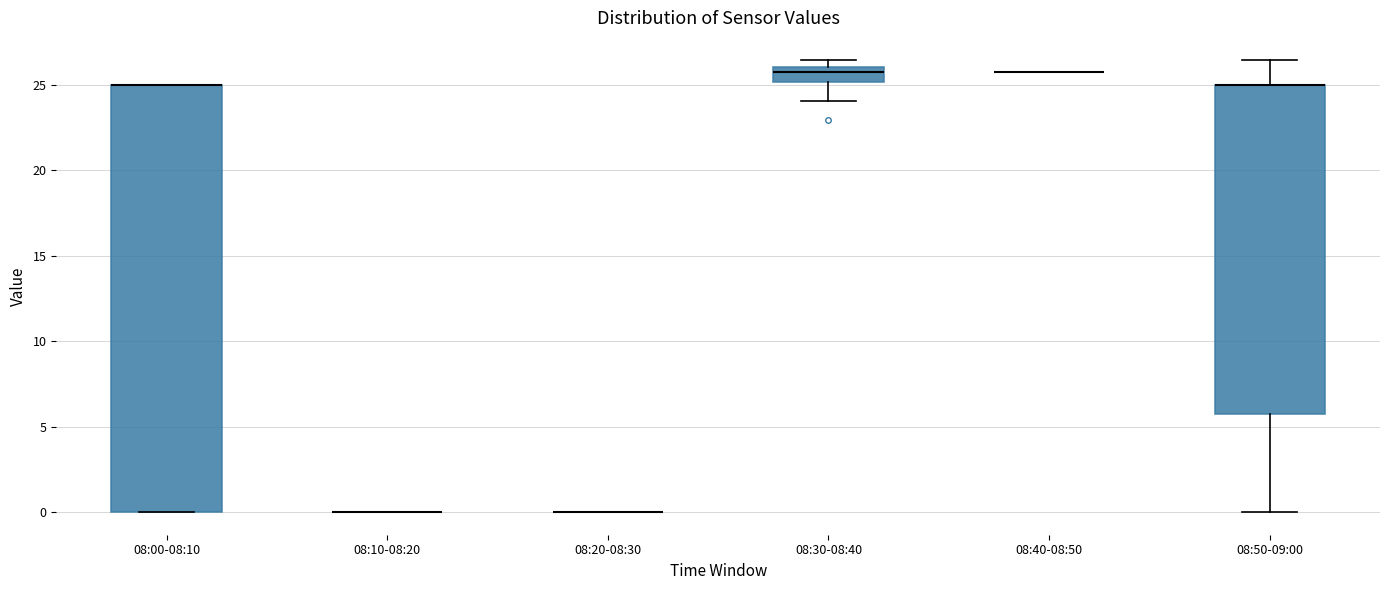

Reading left to right, read every box against the y-axis: the position of its median line, the range the box covers, and the ends of its whiskers. The values are not printed on the chart, so give them approximately, as read against the axis.

08:00-08:10: median 25.0 (drawn on the box's upper edge), box 0.0 to 25.0, whiskers 0.0 to 25.0
08:10-08:20: box collapsed to a line at 0.0, whiskers 0.0 to 0.0
08:20-08:30: box collapsed to a line at 0.0, whiskers 0.0 to 0.0
08:30-08:40: median 25.5, box 25.0 to 26.0, whiskers 24.0 to 26.5
08:40-08:50: box collapsed to a line at 25.5, whiskers 25.5 to 25.5
08:50-09:00: median 25.0 (drawn on the box's upper edge), box 5.5 to 25.0, whiskers 0.0 to 26.5